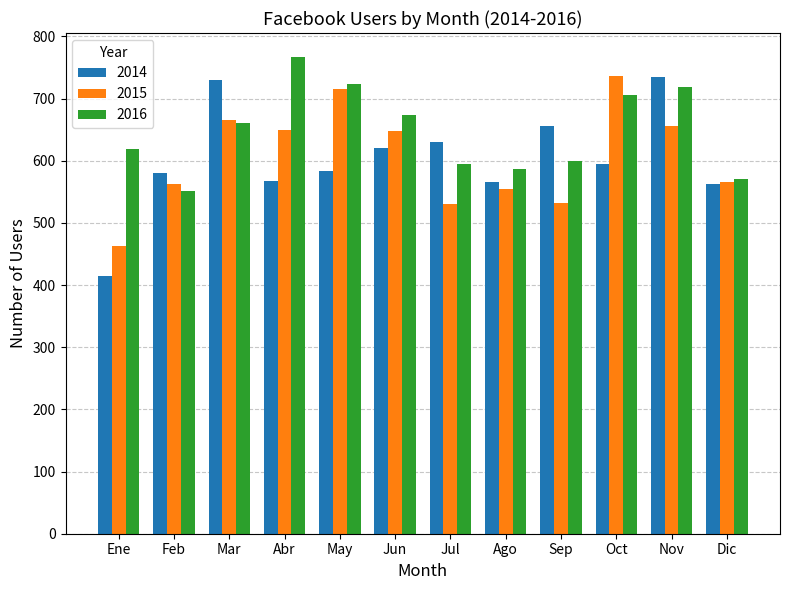

Read the 2016 value at Jun.

674